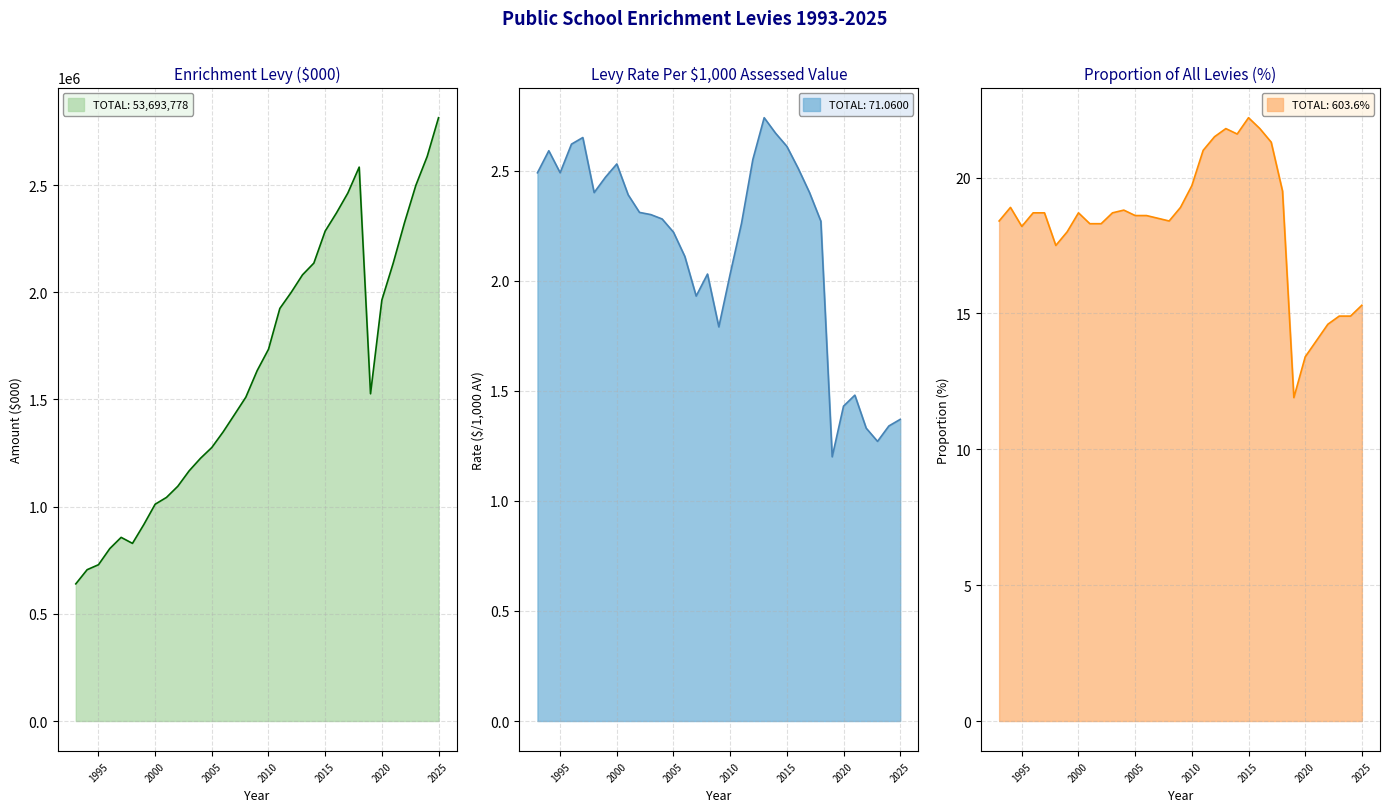

What is the highest value of the Enrichment Levy ($000) series?

2814008.0